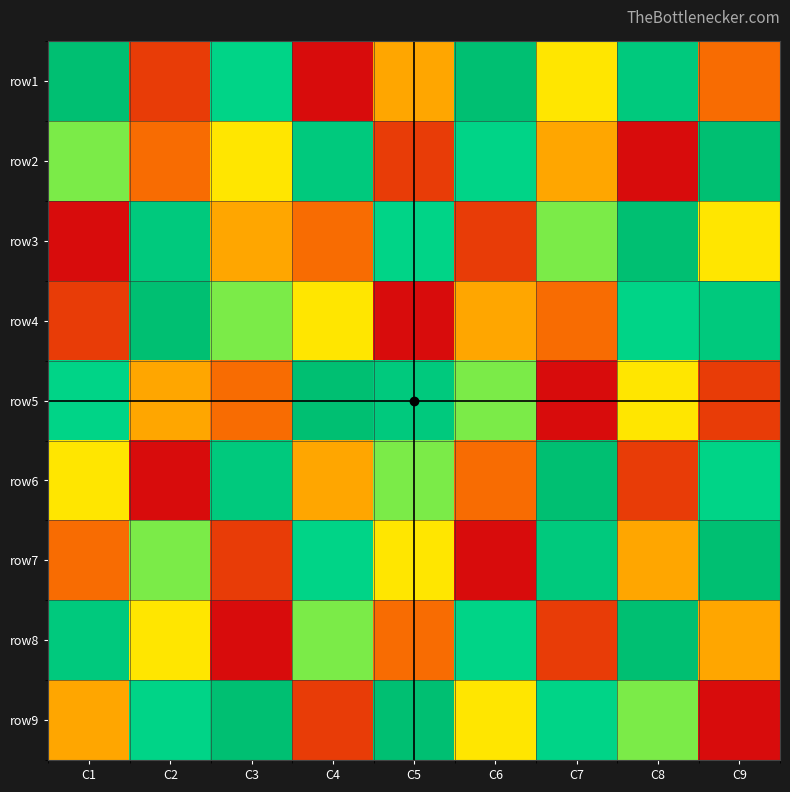

At C8, list the series in order from largest to smallest.

row3, row8, row1, row4, row9, row5, row7, row6, row2